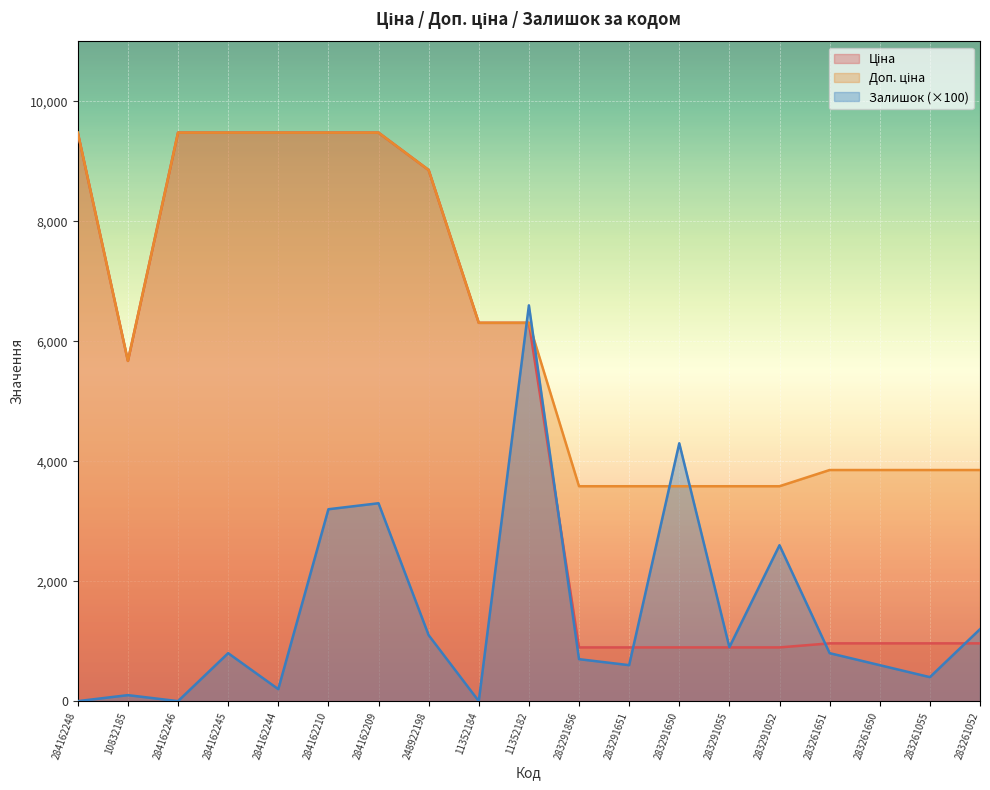

What value does the Ціна series have at 283291052?

895.9